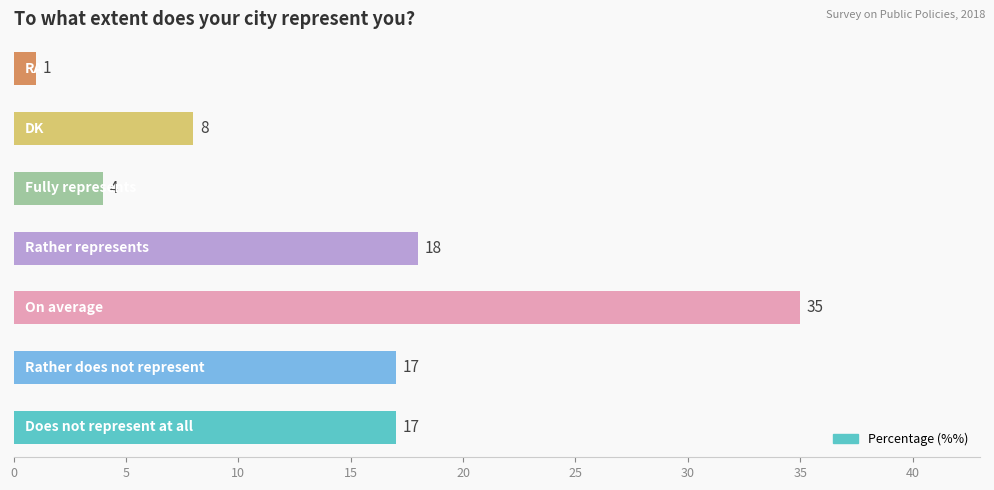

What is the maximum value shown in the chart?

35